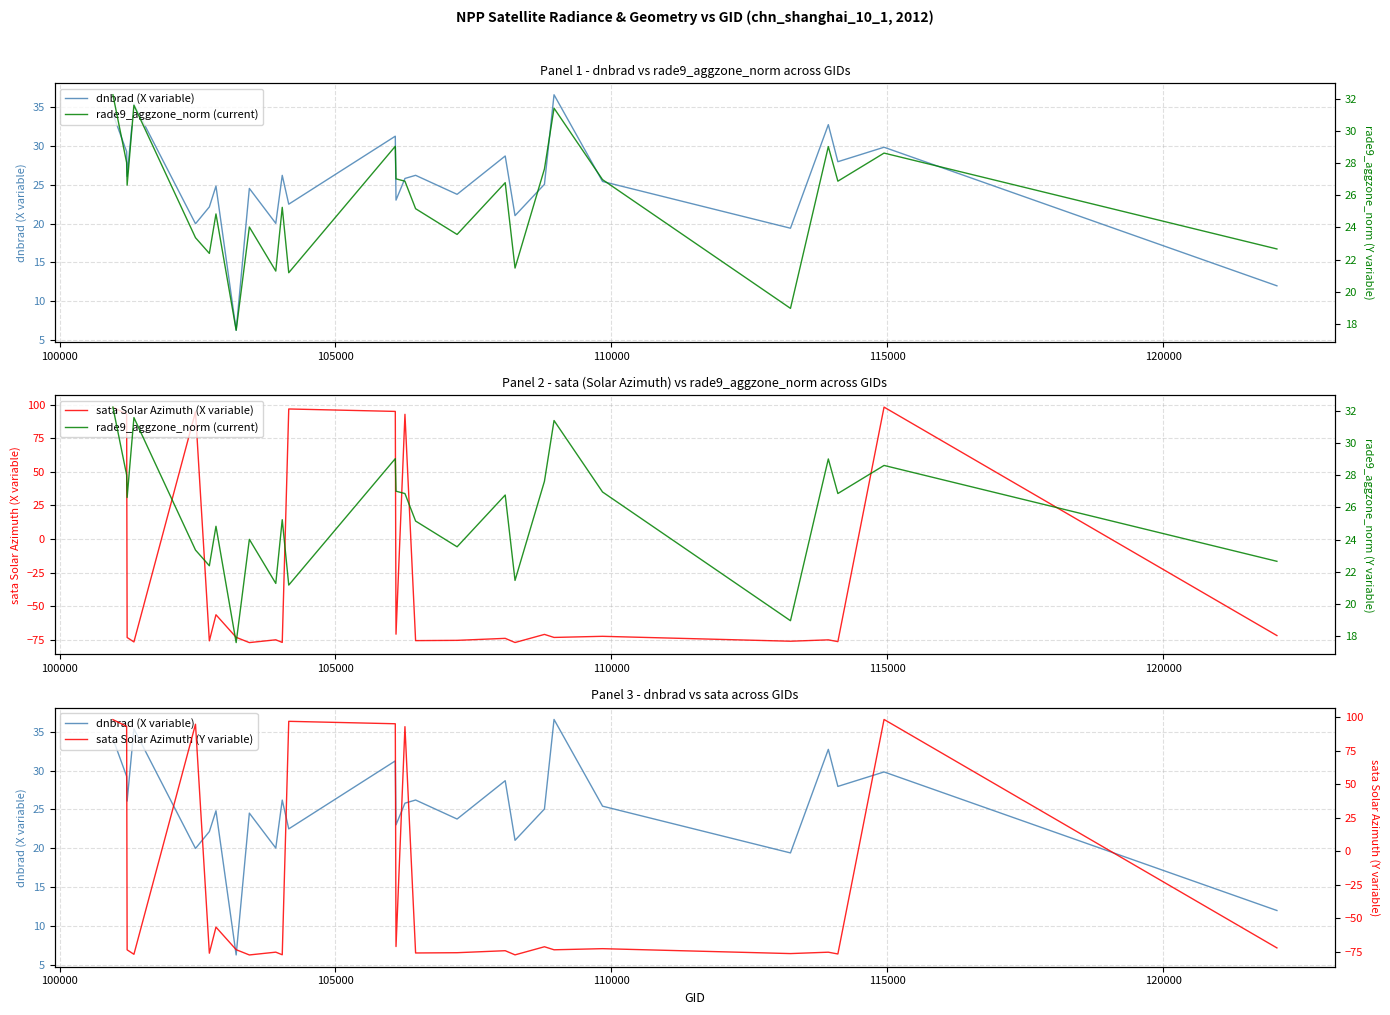

Which series has the widest spread of values?

sata Solar Azimuth (X variable)